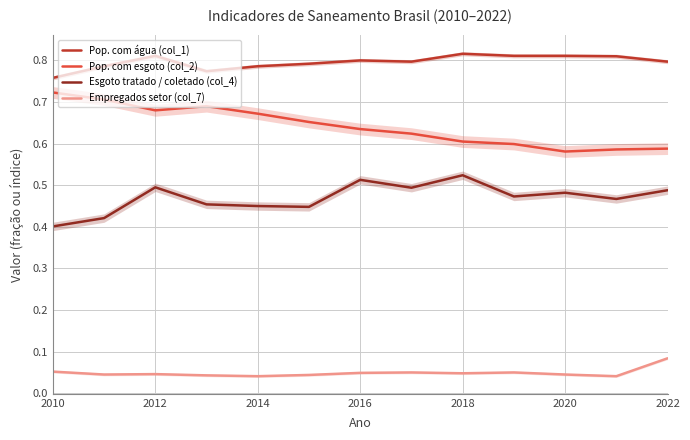

Rank the series by their average value, from lowest to highest.

Empregados setor (col_7), Esgoto tratado / coletado (col_4), Pop. com esgoto (col_2), Pop. com água (col_1)